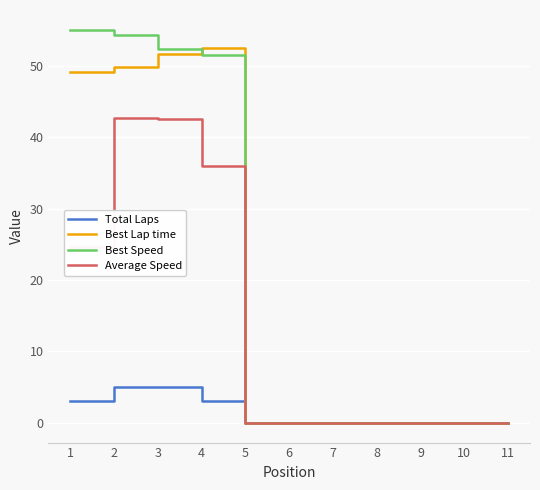

At 1, list the series in order from smallest to largest.

Total Laps, Average Speed, Best Lap time, Best Speed